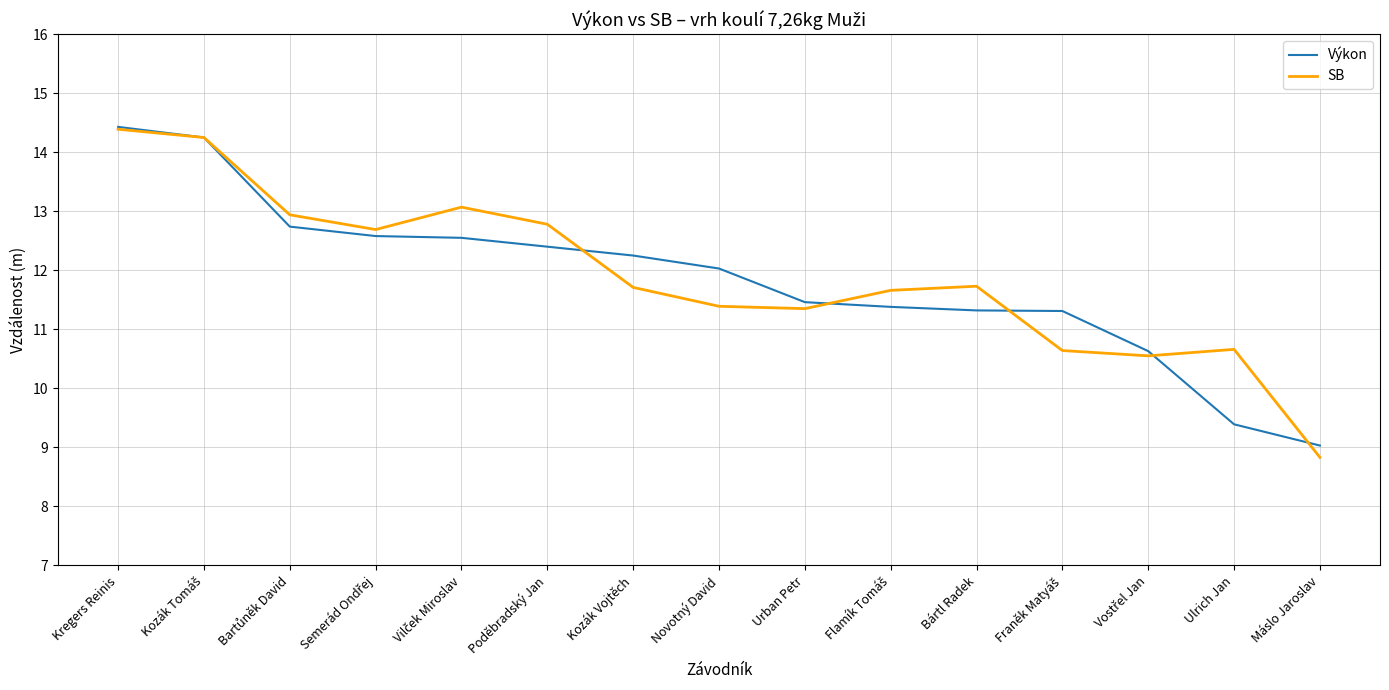

The SB series shows 12.8 at Poděbradský Jan. True or false?

True